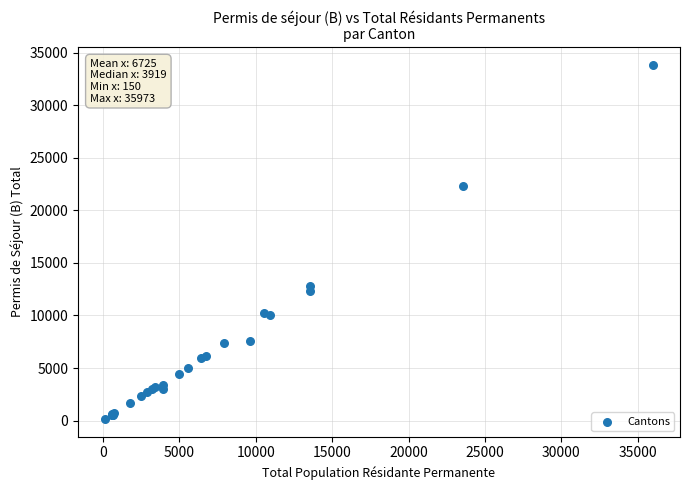

What Y value in the scatter plot is closest to 16991?

12831